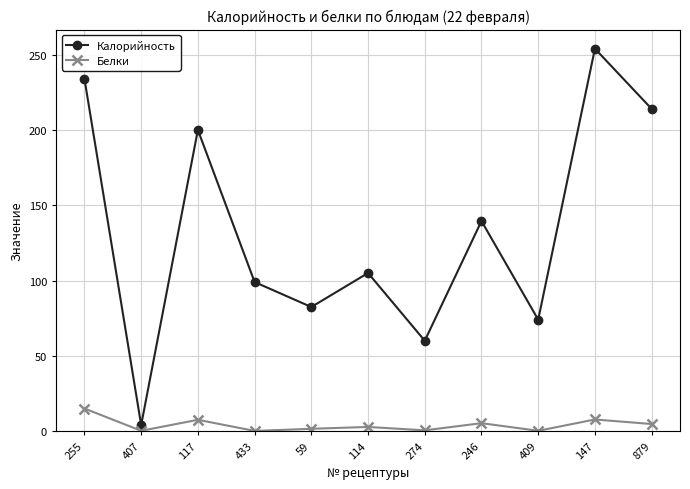

What is the difference between the Калорийность values at 407 and 246?

135.5